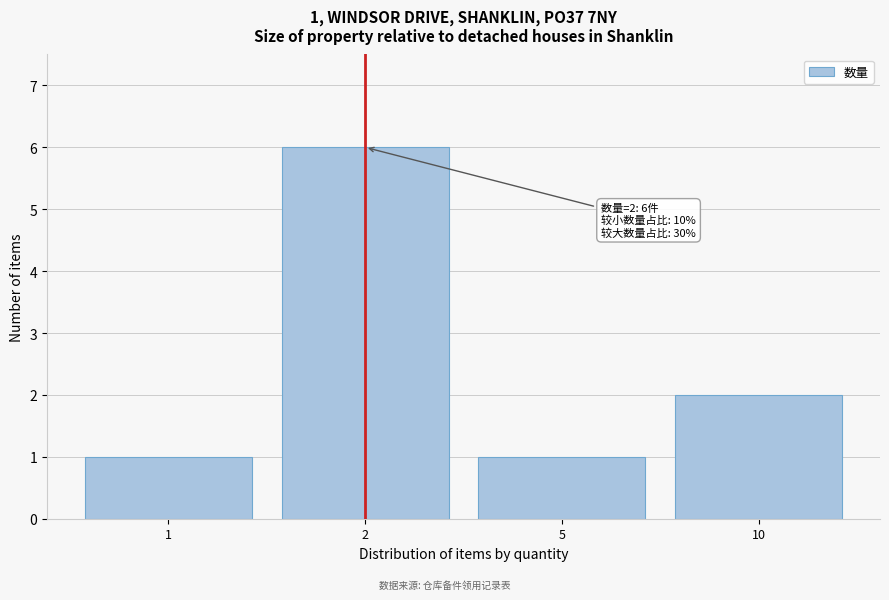

Reading left to right, transcribe all the data shown in this chart.

1=1	2=6	5=1	10=2